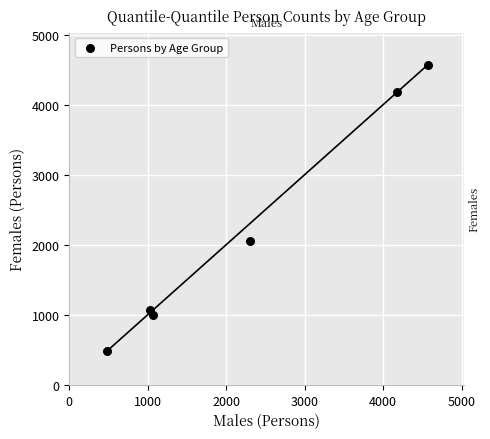

What is the range of X values (max minus min)?

4085